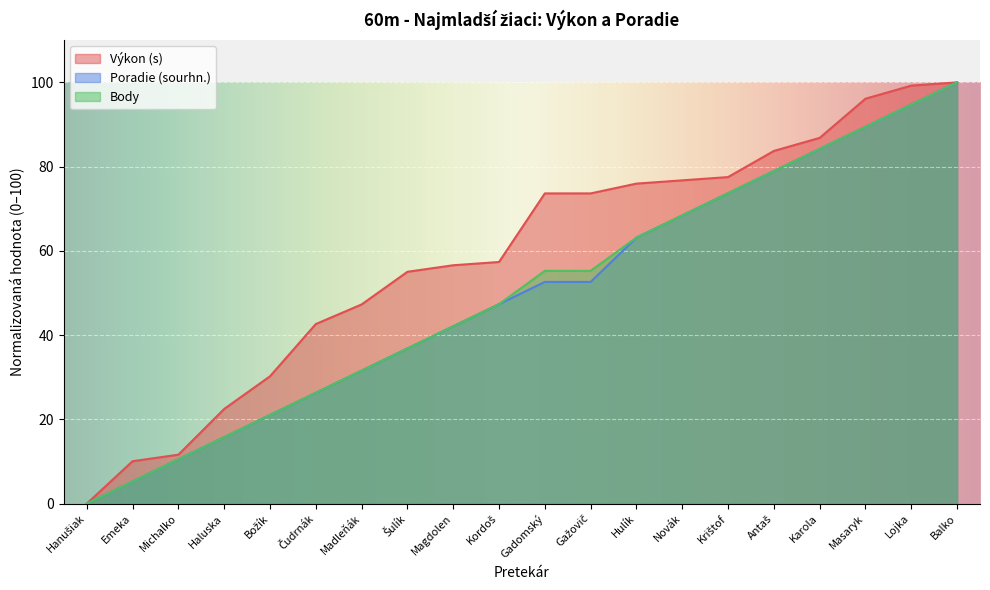

Reading left to right, list all the values displayed in this chart.

Výkon (s): 0.0	10.1	11.6	22.5	30.2	42.6	47.3	55.0	56.6	57.4	73.6	73.6	76.0	76.7	77.5	83.7	86.8	96.1	99.2	100.0
Poradie (sourhn.): 0.0	5.3	10.5	15.8	21.1	26.3	31.6	36.8	42.1	47.4	52.6	52.6	63.2	68.4	73.7	78.9	84.2	89.5	94.7	100.0
Body: 0.0	5.3	10.5	15.8	21.1	26.3	31.6	36.8	42.1	47.4	55.3	55.3	63.2	68.4	73.7	78.9	84.2	89.5	94.7	100.0